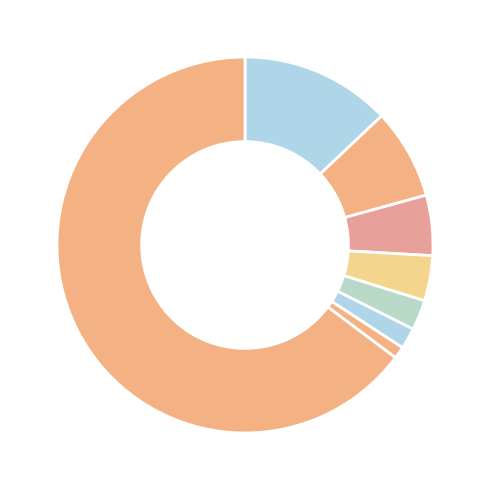

How many slices are in this pie chart?

8